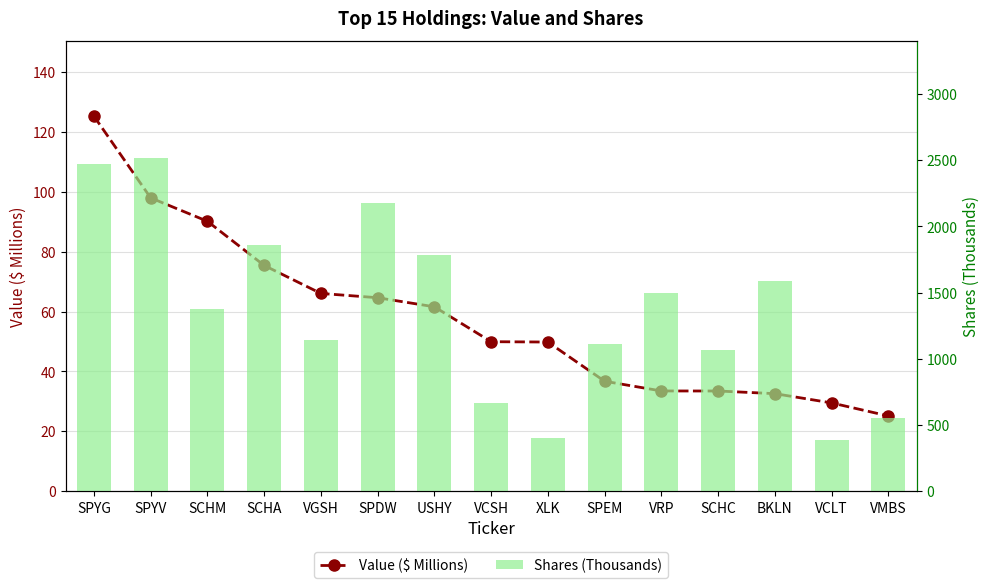

Which series has the largest range (max minus min)?

Shares (Thousands)